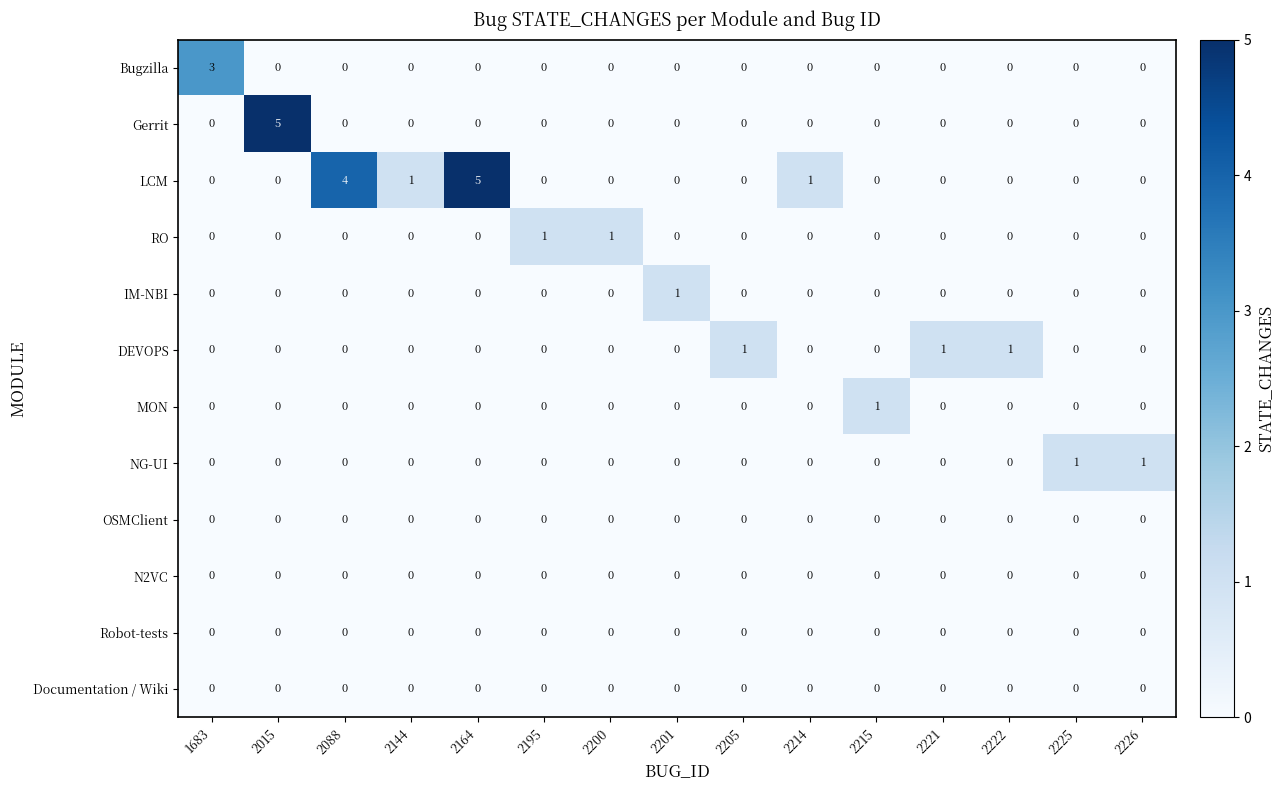

What is the maximum value shown in the chart?

5